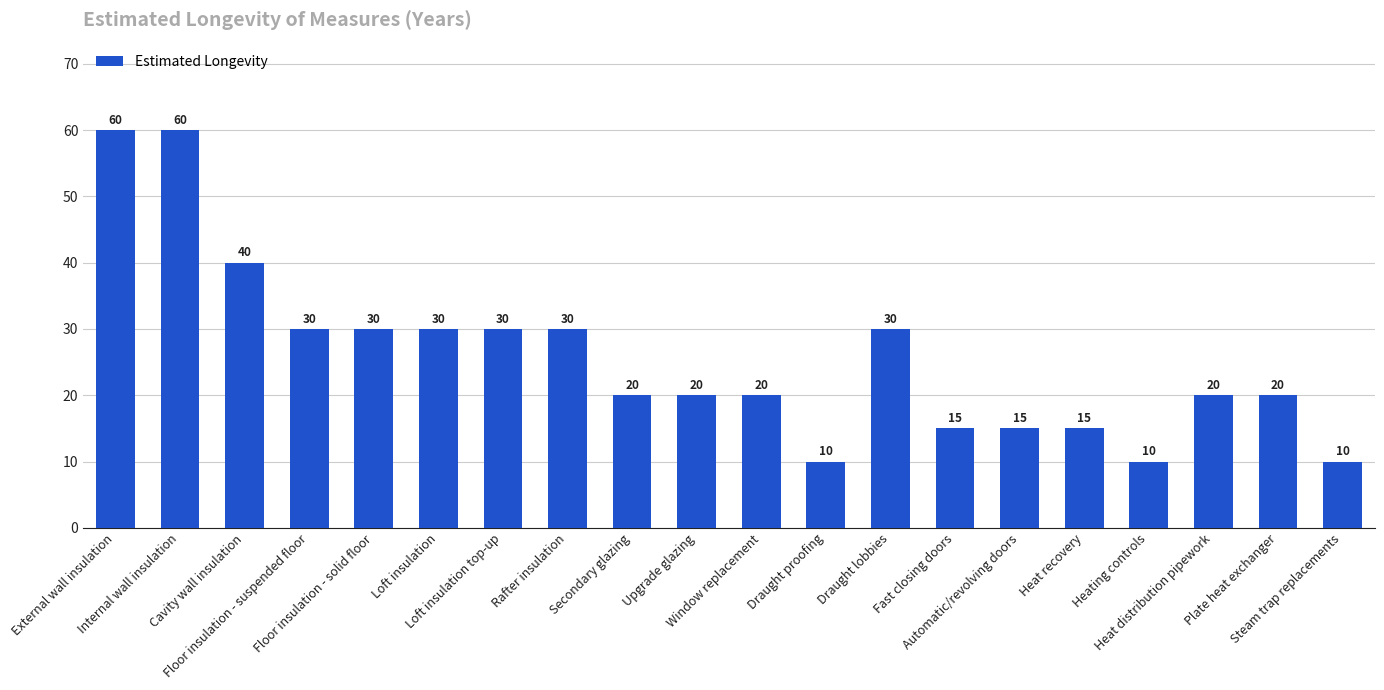

Does the chart contain any negative values?

No